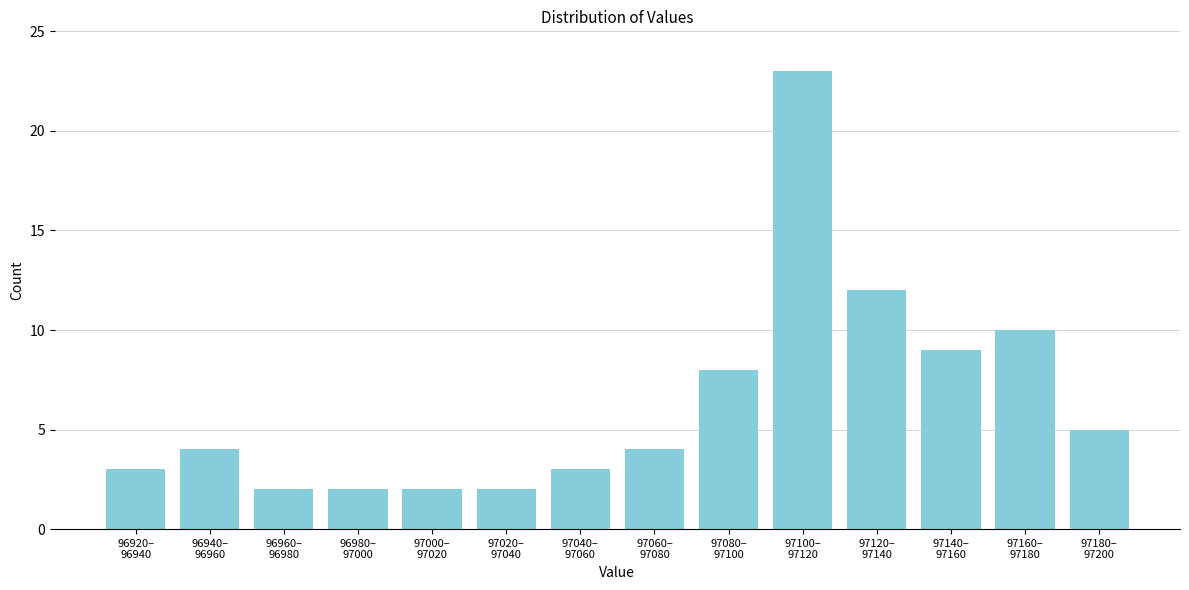

Reading right to left, extract all data points from this chart.

5	10	9	12	23	8	4	3	2	2	2	2	4	3